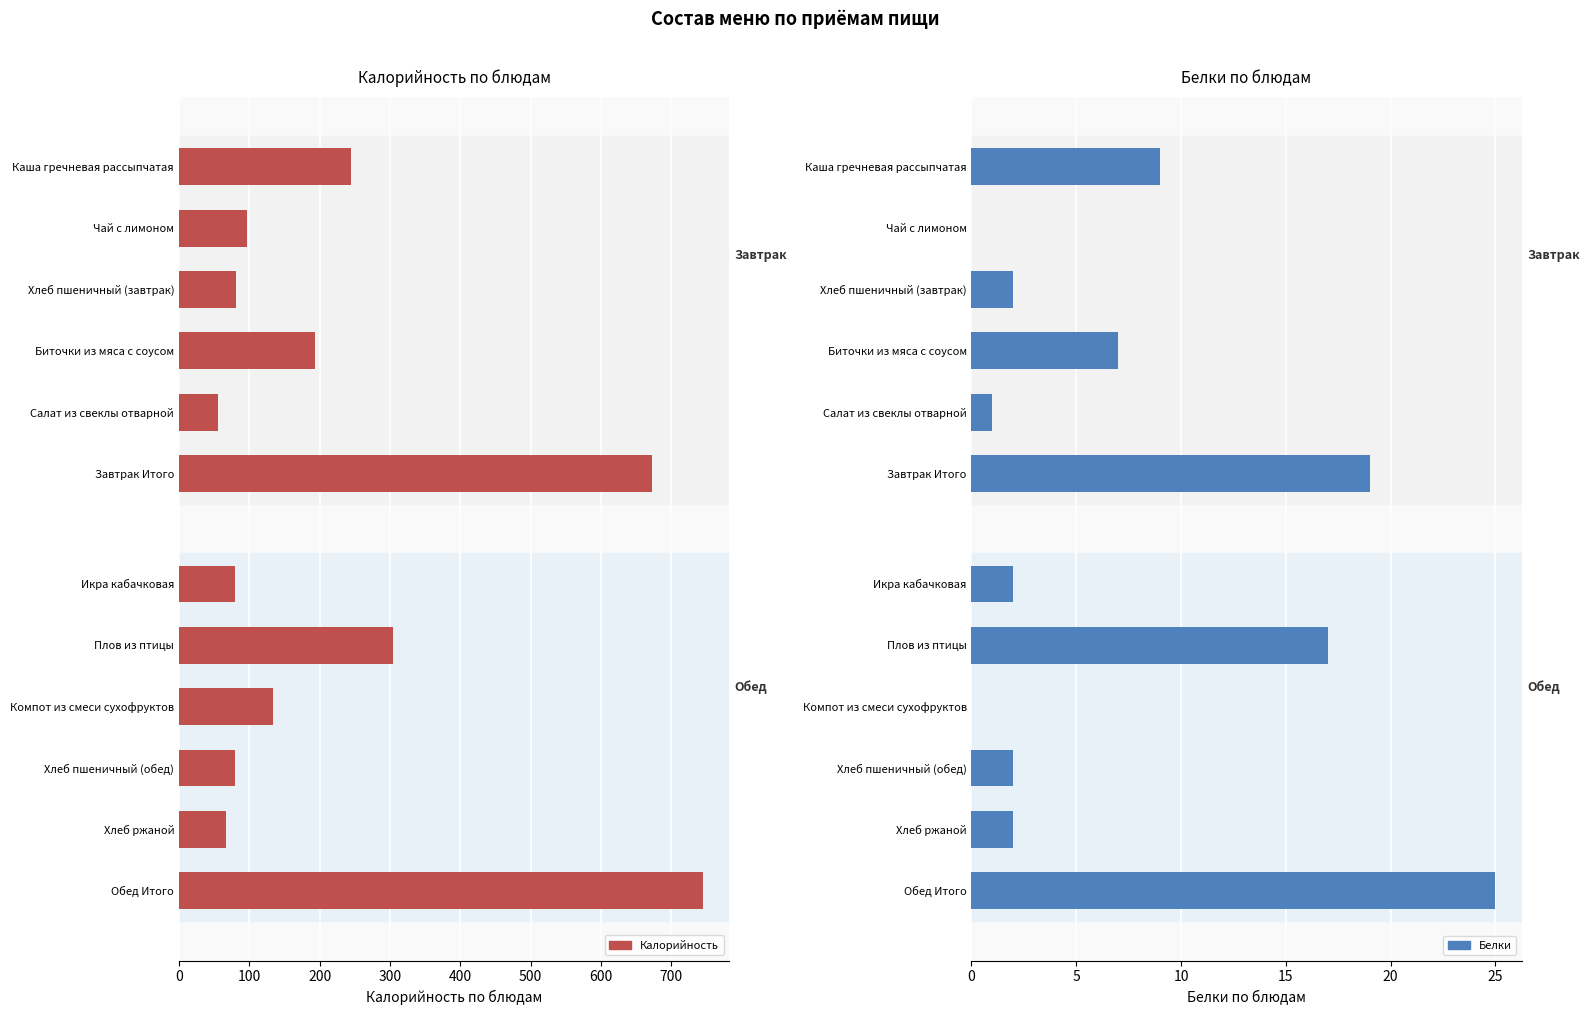

Between Каша гречневая рассыпчатая and Икра кабачковая, which series saw the biggest shift?

Калорийность